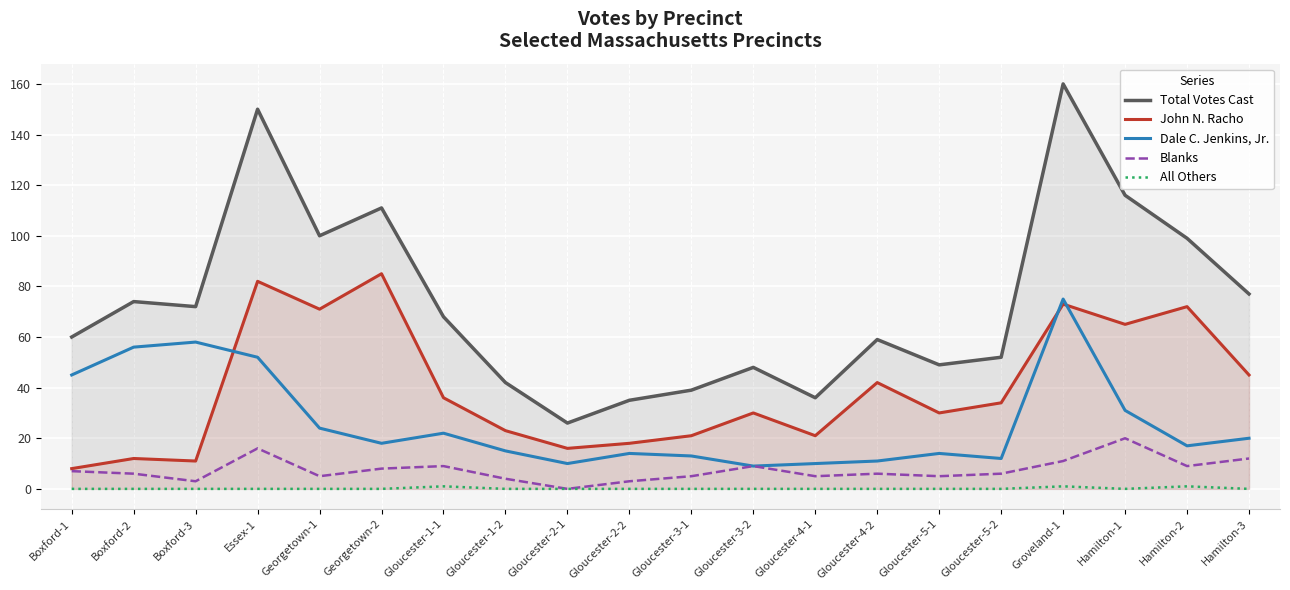

Reading left to right, what are all the values shown in this chart?

Total Votes Cast: 60	74	72	150	100	111	68	42	26	35	39	48	36	59	49	52	160	116	99	77
John N. Racho: 8	12	11	82	71	85	36	23	16	18	21	30	21	42	30	34	73	65	72	45
Dale C. Jenkins, Jr.: 45	56	58	52	24	18	22	15	10	14	13	9	10	11	14	12	75	31	17	20
Blanks: 7	6	3	16	5	8	9	4	0	3	5	9	5	6	5	6	11	20	9	12
All Others: 0	0	0	0	0	0	1	0	0	0	0	0	0	0	0	0	1	0	1	0